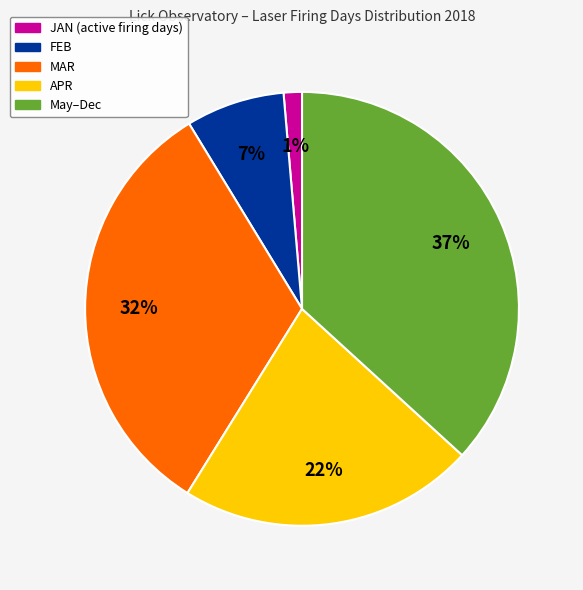

To the nearest percent, what is the combined percentage of JAN (active firing days) and APR?

23%